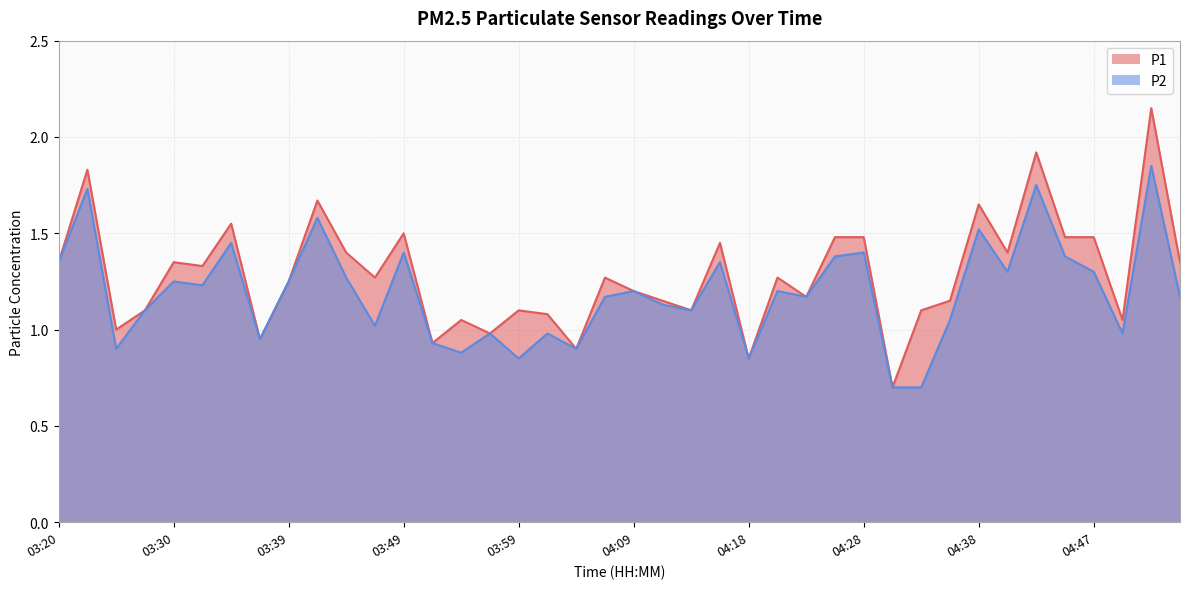

What is the approximate value of P2 at 03:30?

1.2